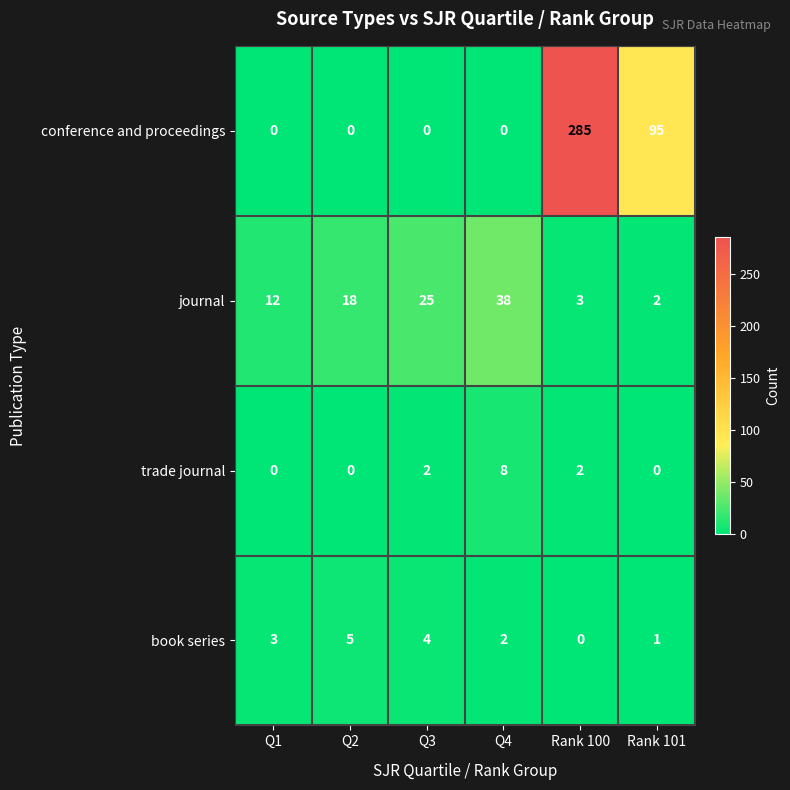

The value of trade journal at Rank 100 is 3. True or false?

False